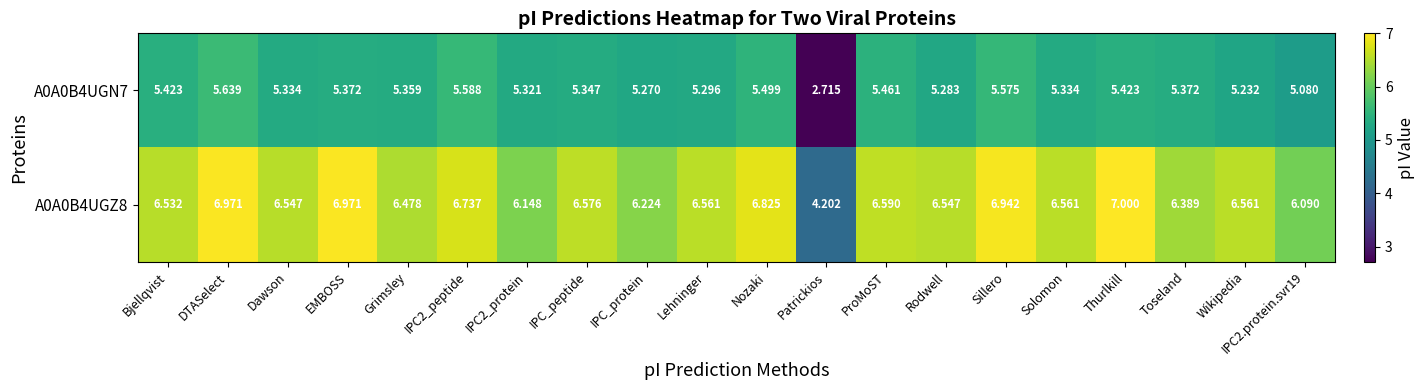

Which label corresponds to the smallest value in the chart?

Patrickios